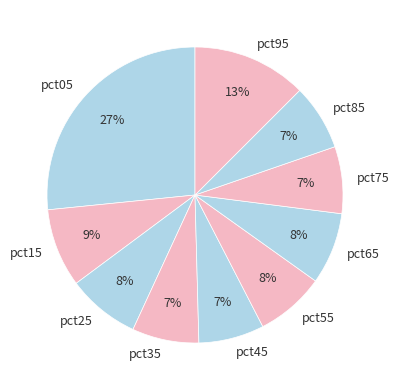

Which category has the biggest portion of the pie?

pct05